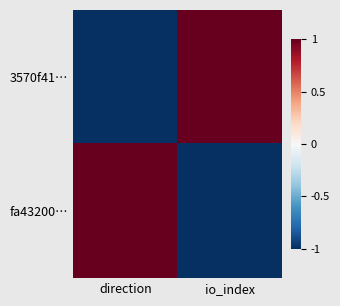

Rank the series by their maximum value, from lowest to highest.

3570f41…, fa43200…